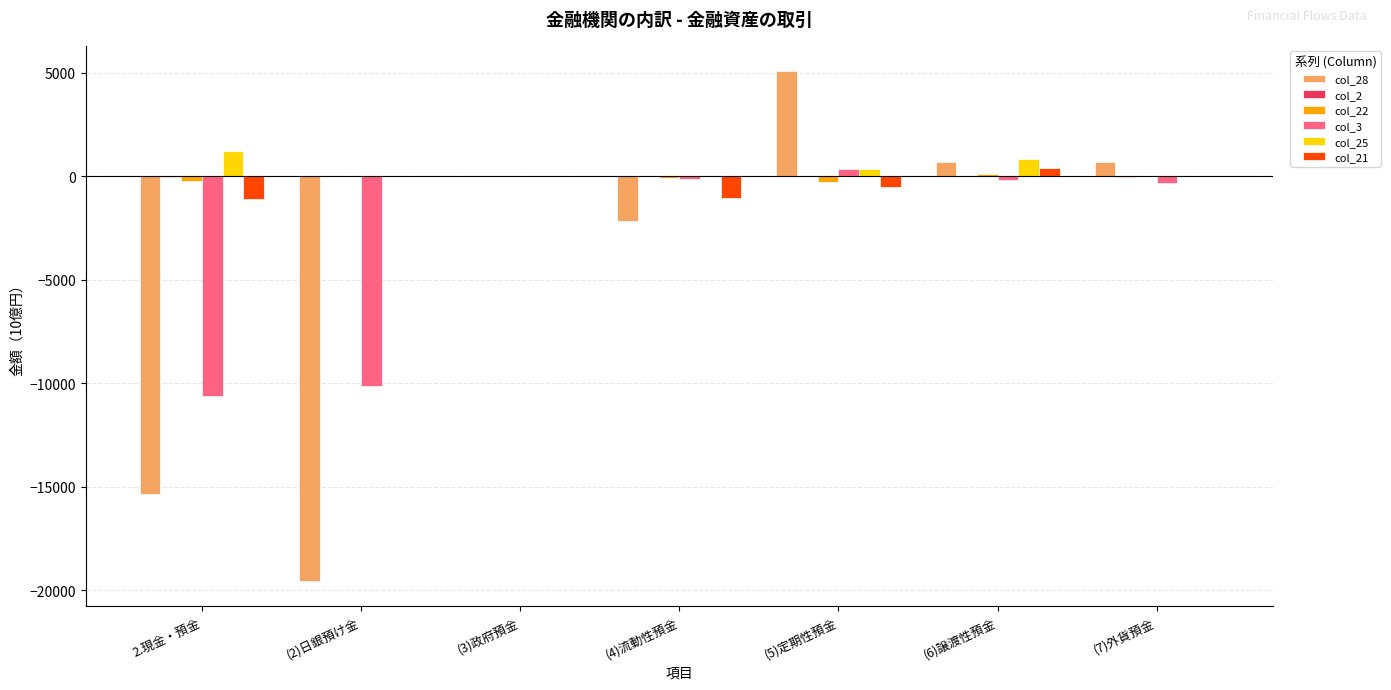

Is it true that col_3 equals -4904.6 at (2)日銀預け金?

False